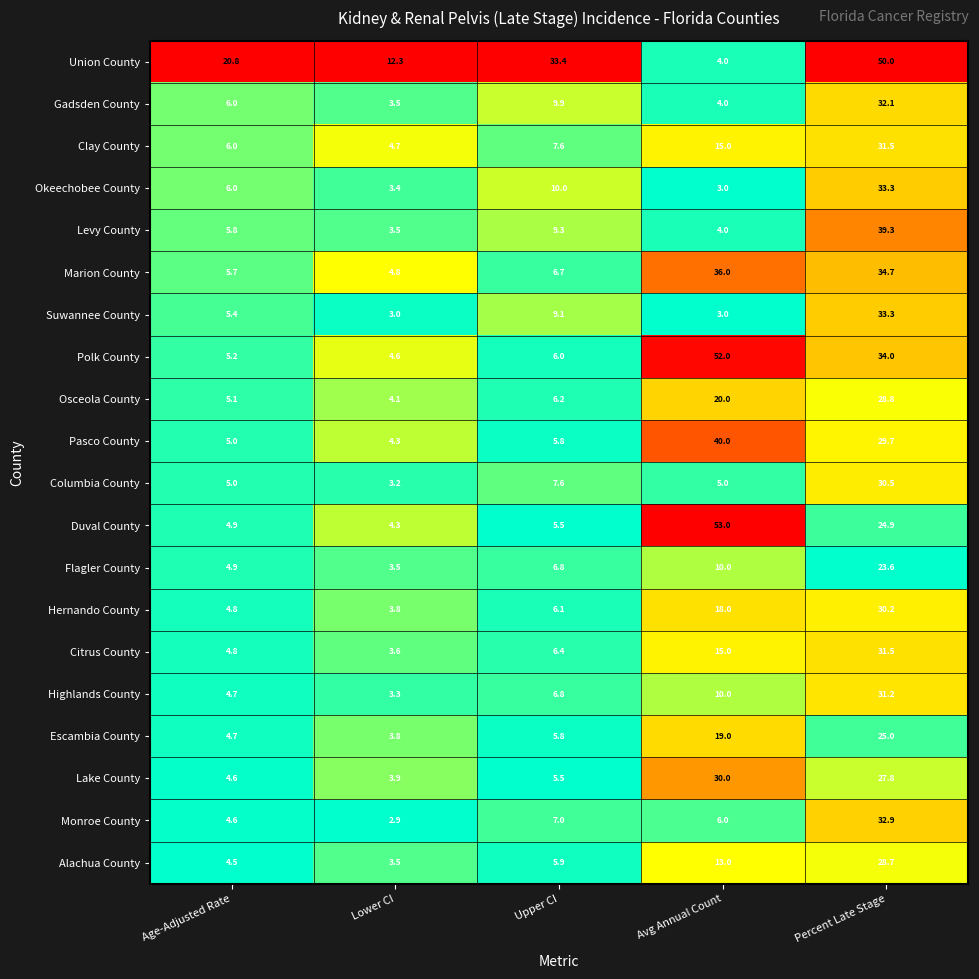

What is the minimum value shown in the chart?

2.9